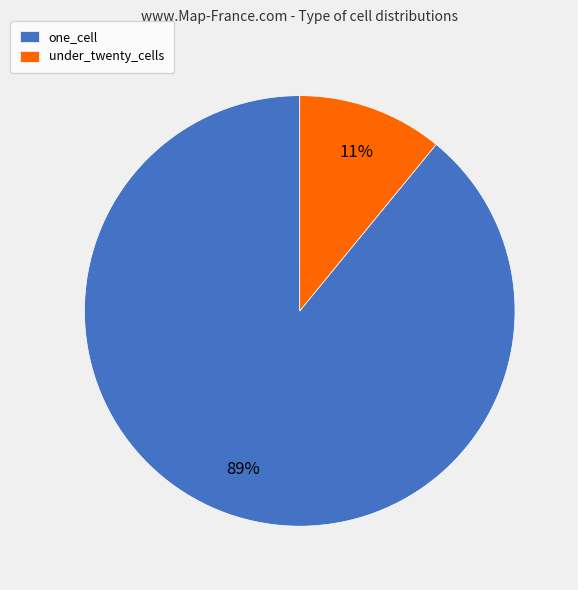

Which category has the smallest portion of the pie?

under_twenty_cells